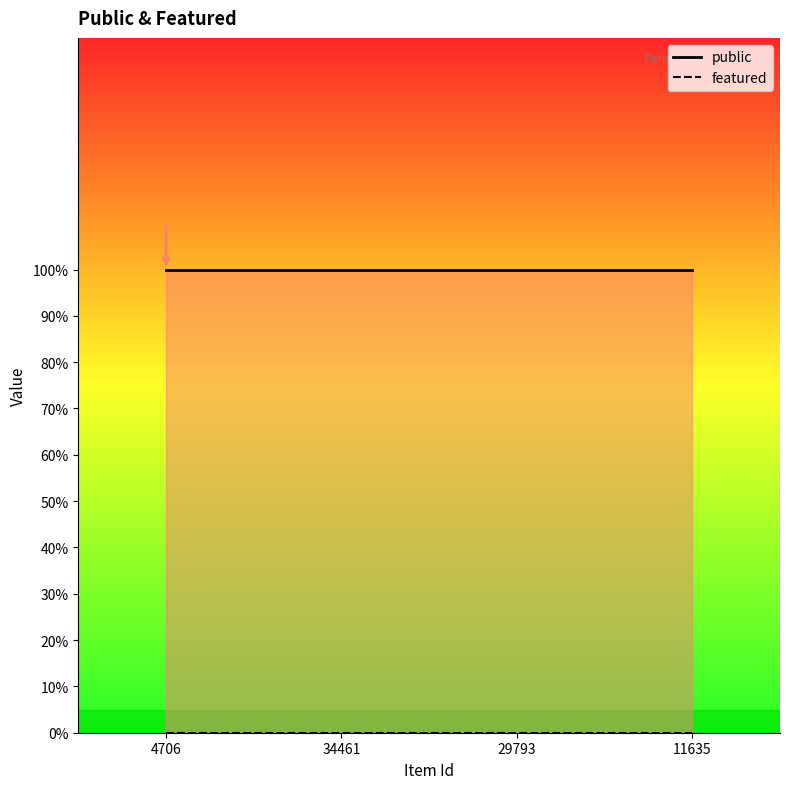

What is the label of the 3rd point from the right?

34461